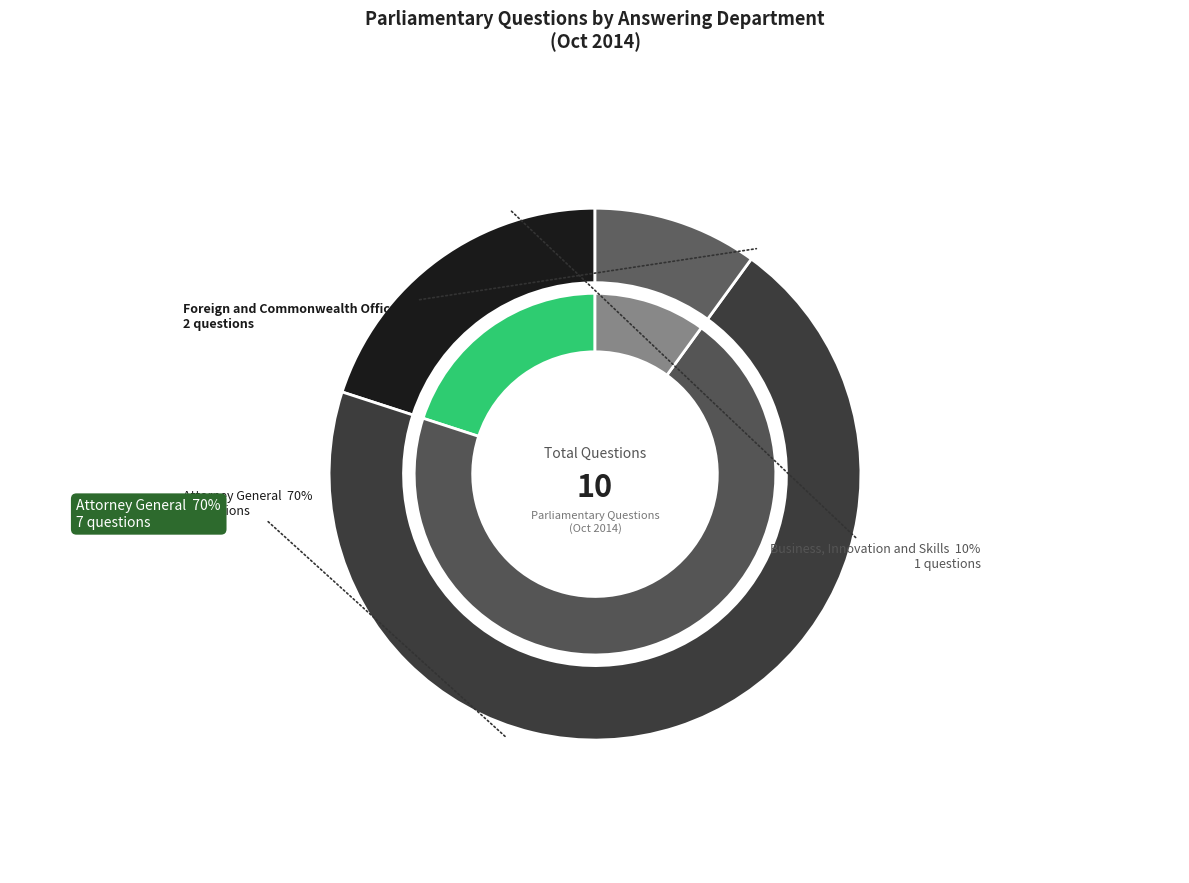

Which category has the smallest portion of the pie?

Department for Business Innovation and Skills